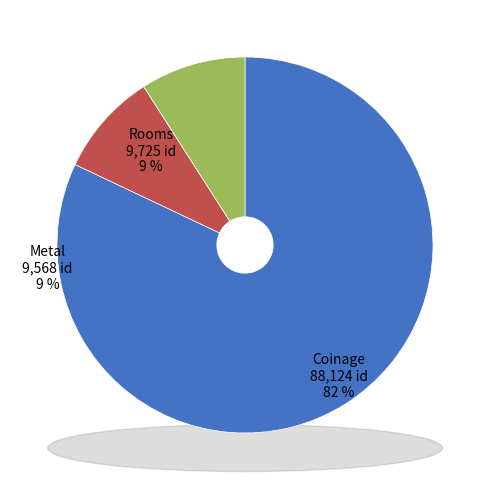

Is it true that 2012-01-28 (Coinage) is 28% of the pie?

False